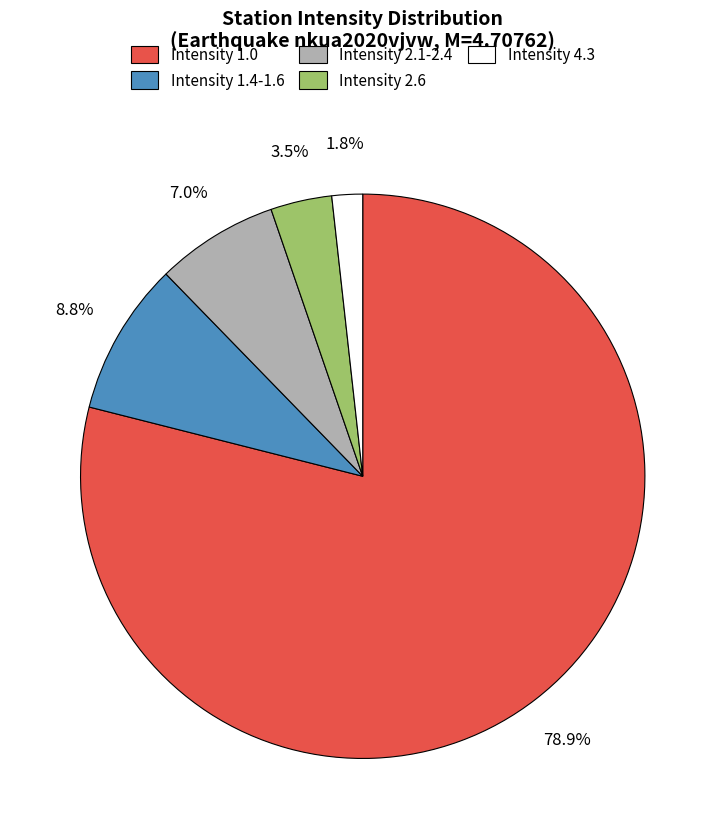

Which has a higher value, Intensity 2.6 or Intensity 1.4-1.6?

Intensity 1.4-1.6